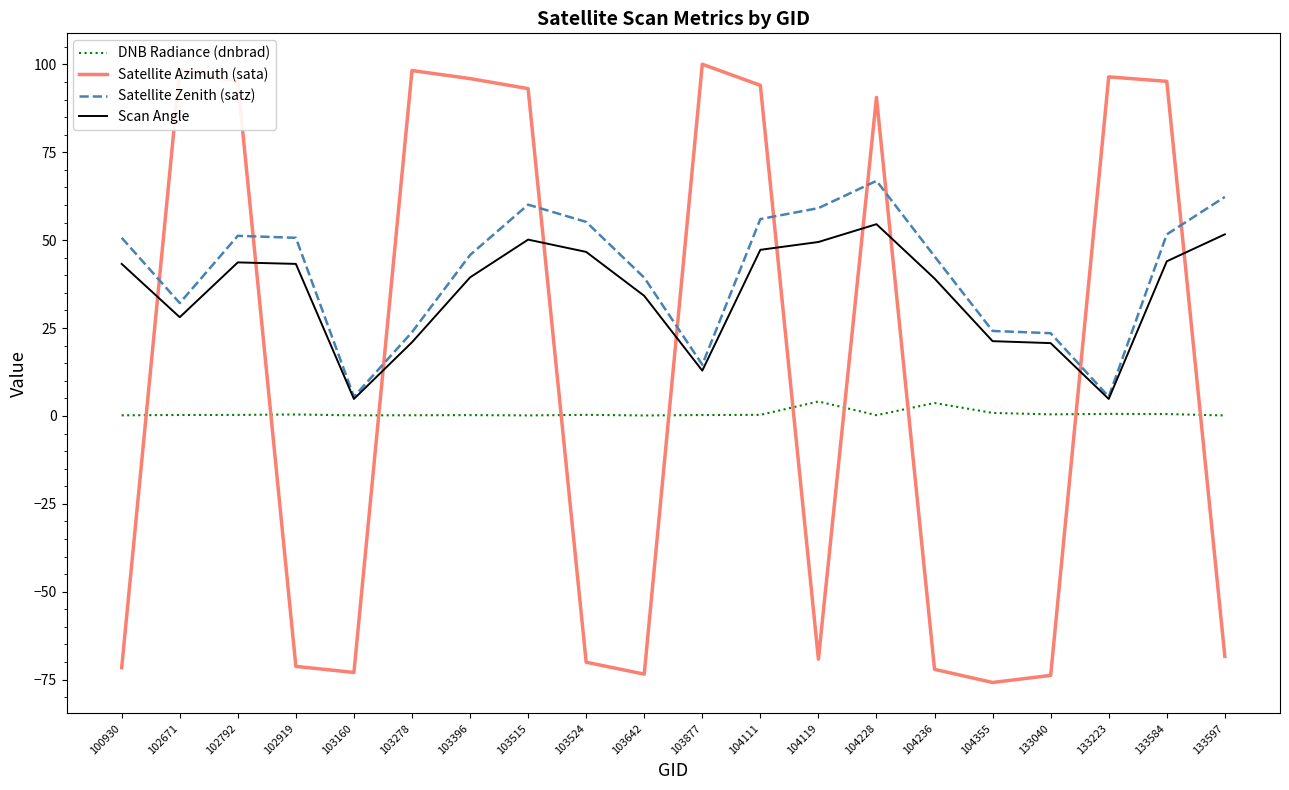

Which series has the largest total across all categories?

Satellite Zenith (satz)